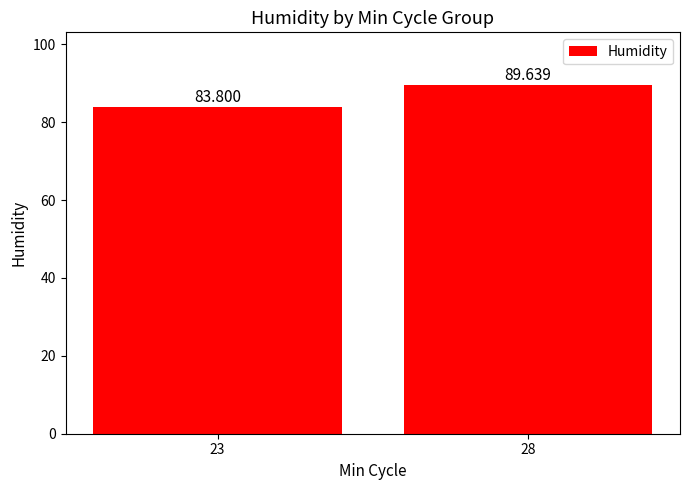

Where does the data first go above 89?

28